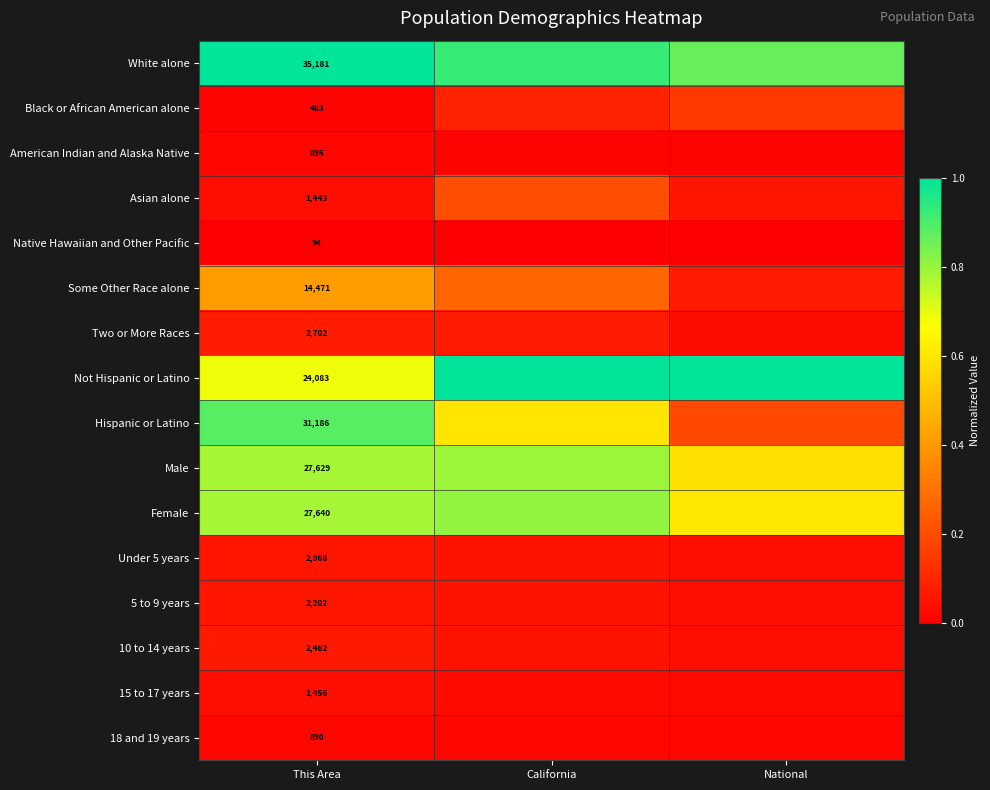

List the series in order of their peak value, highest first.

White alone, Not Hispanic or Latino, Hispanic or Latino, Female, Male, Some Other Race alone, Asian alone, Black or African American alone, Two or More Races, 10 to 14 years, 5 to 9 years, Under 5 years, 15 to 17 years, American Indian and Alaska Native, 18 and 19 years, Native Hawaiian and Other Pacific